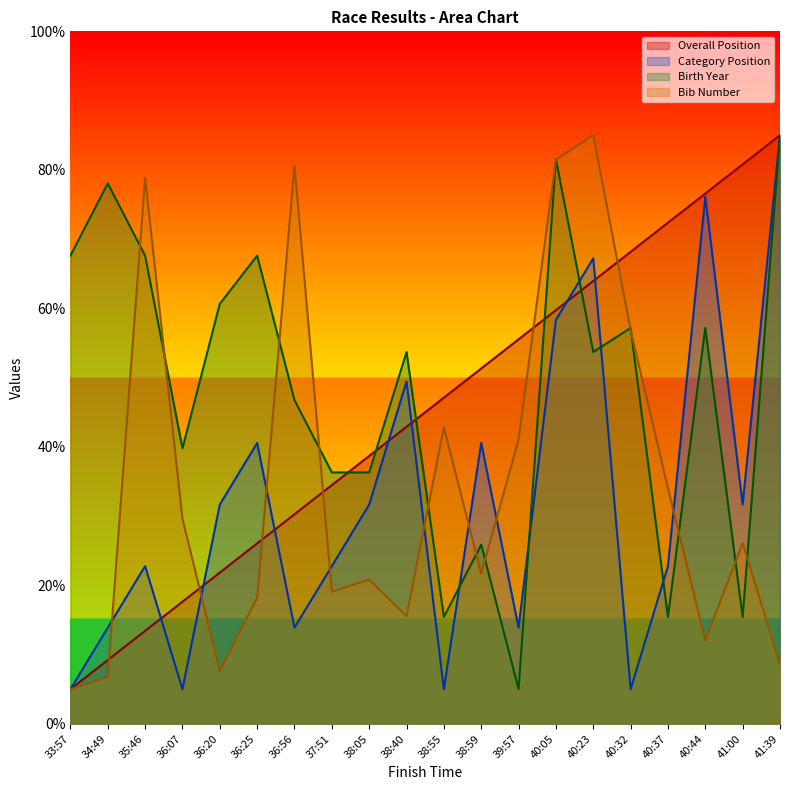

Is it true that Overall Position equals 76.6 at 40:44?

True